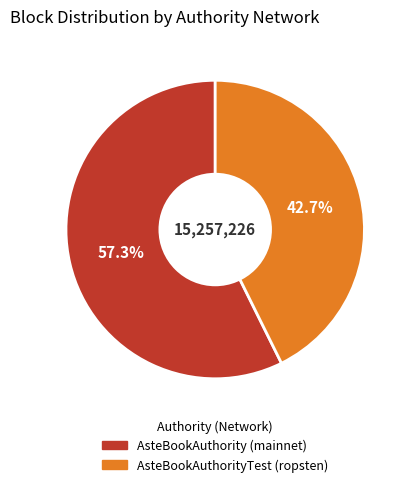

Do AsteBookAuthorityTest (ropsten) and AsteBookAuthority (mainnet) together represent more than half of the pie?

Yes